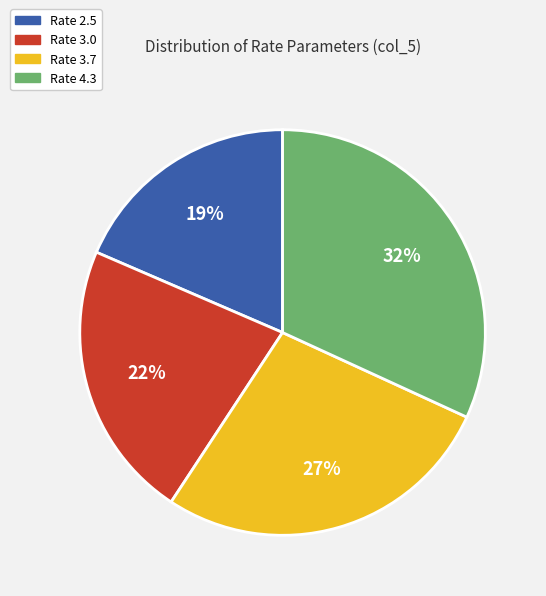

Combined, do Rate 3.0 and Rate 2.5 account for over 50%?

No